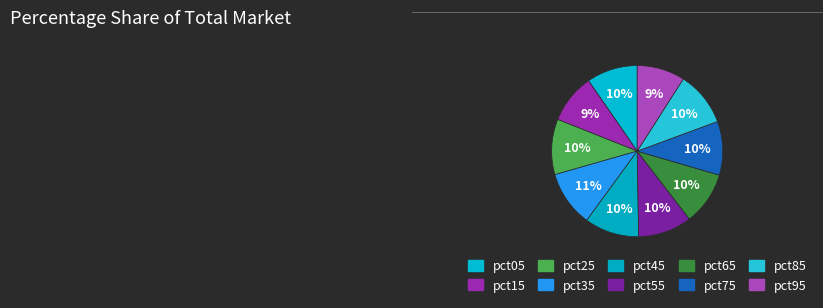

Which slice is the smallest?

pct95